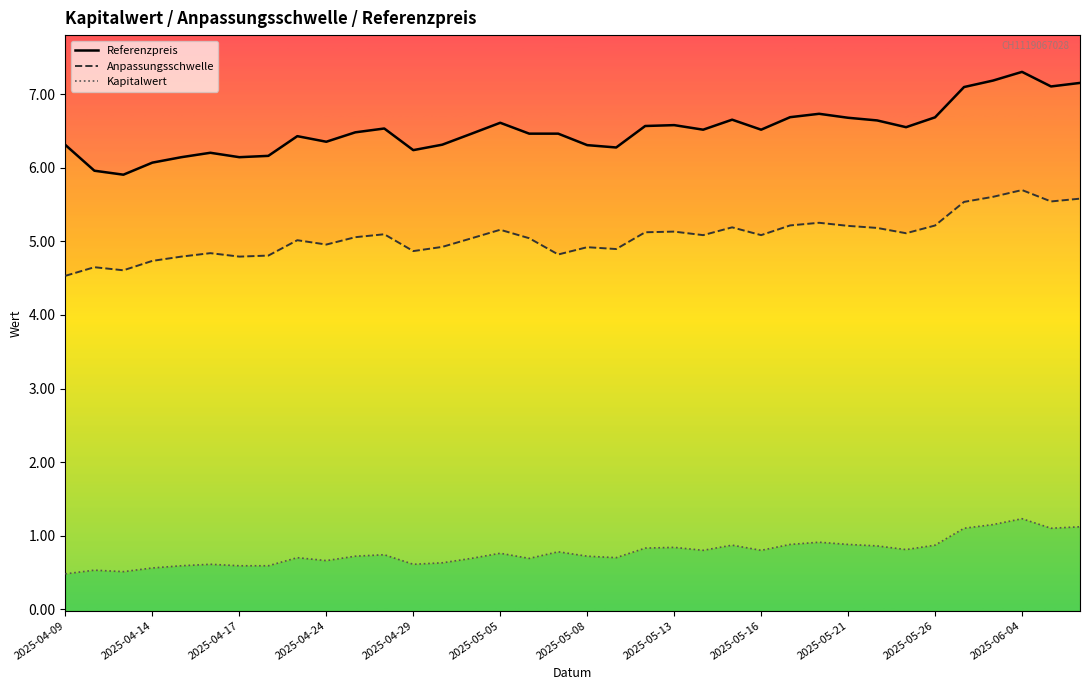

Is it true that Referenzpreis equals 6.2 at 2025-04-29?

True